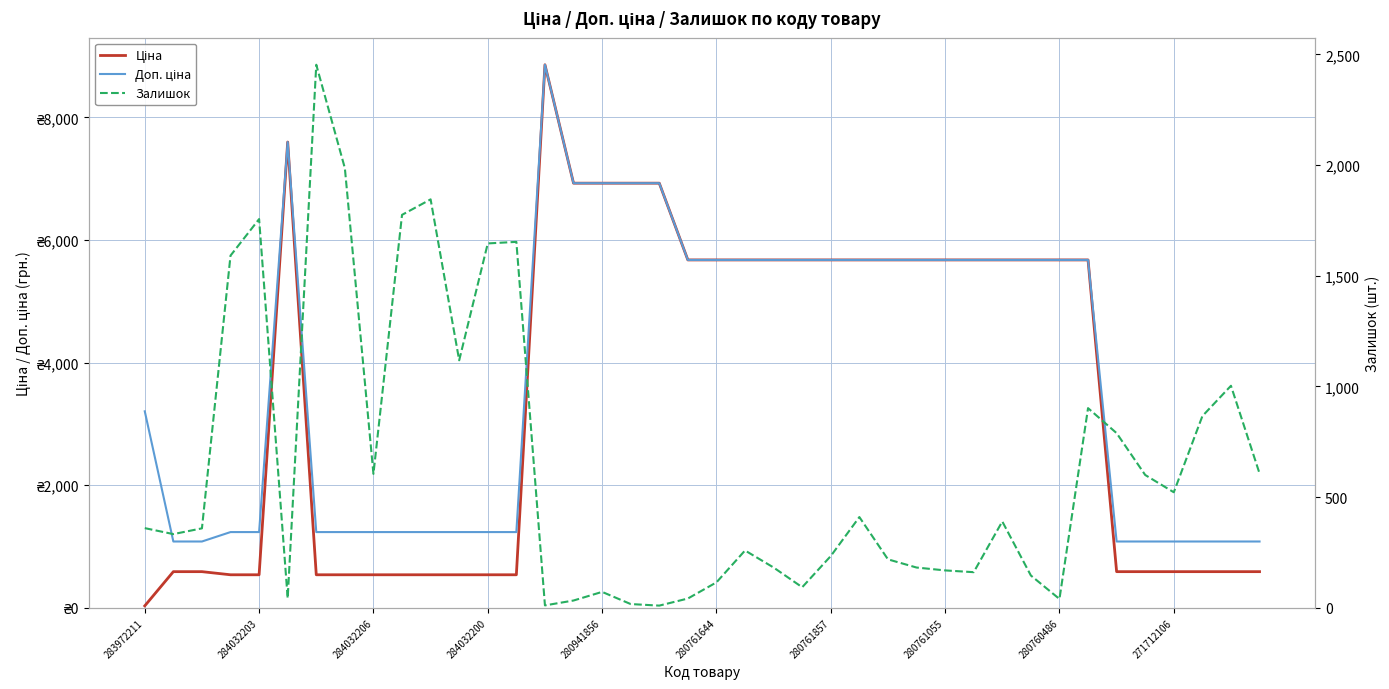

How many data points in Доп. ціна are above 5673?

21